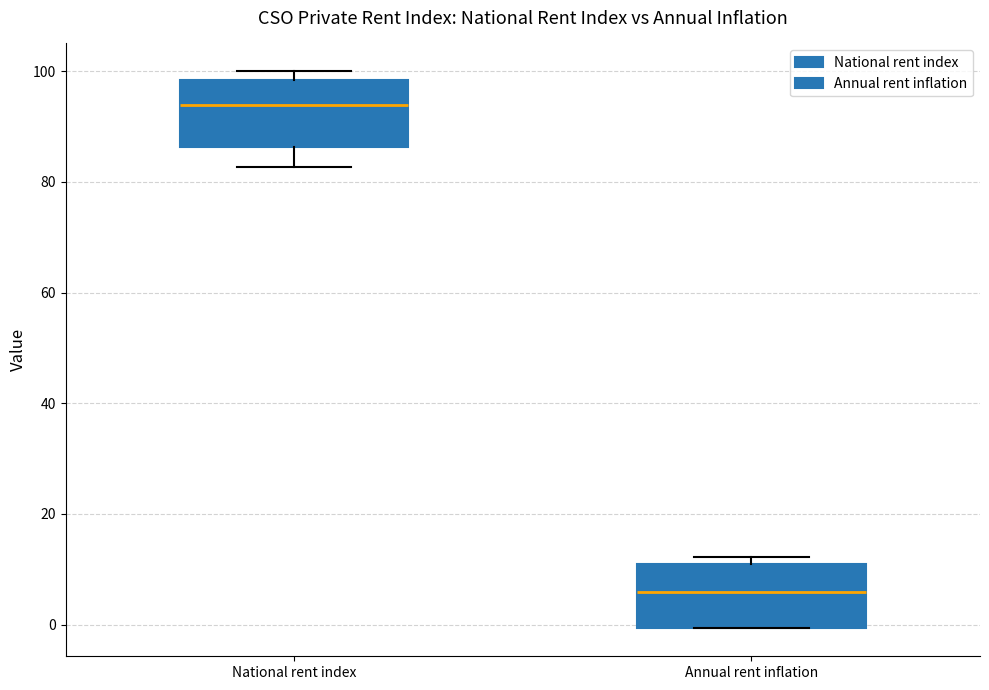

Reading left to right, read every box against the y-axis: the position of its median line, the range the box covers, and the ends of its whiskers. The values are not printed on the chart, so give them approximately, as read against the axis.

National rent index: median 94, box 86 to 98, whiskers 82 to 100
Annual rent inflation: median 6, box 0 to 10, whiskers 0 to 12